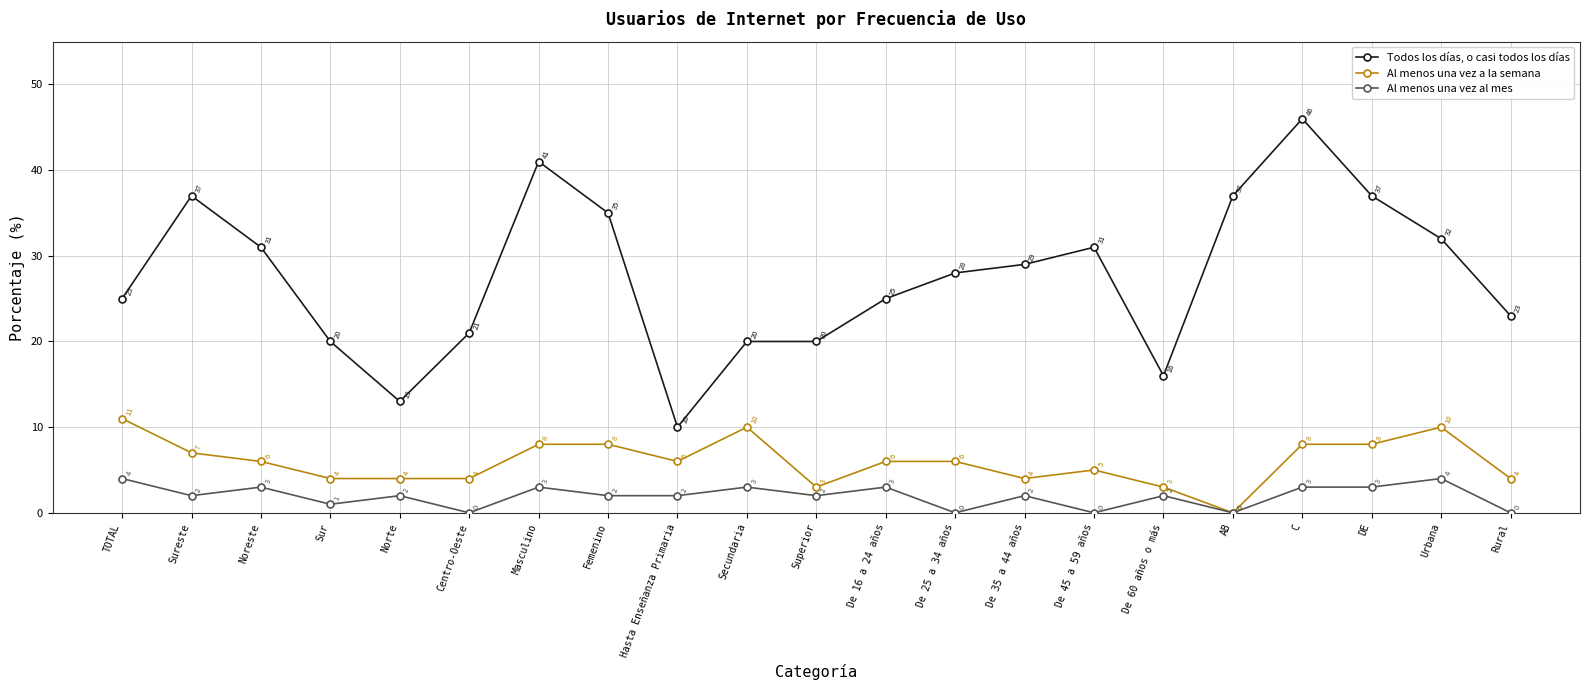

True or false: Al menos una vez al mes has more than 0 points higher than both neighbors.

True